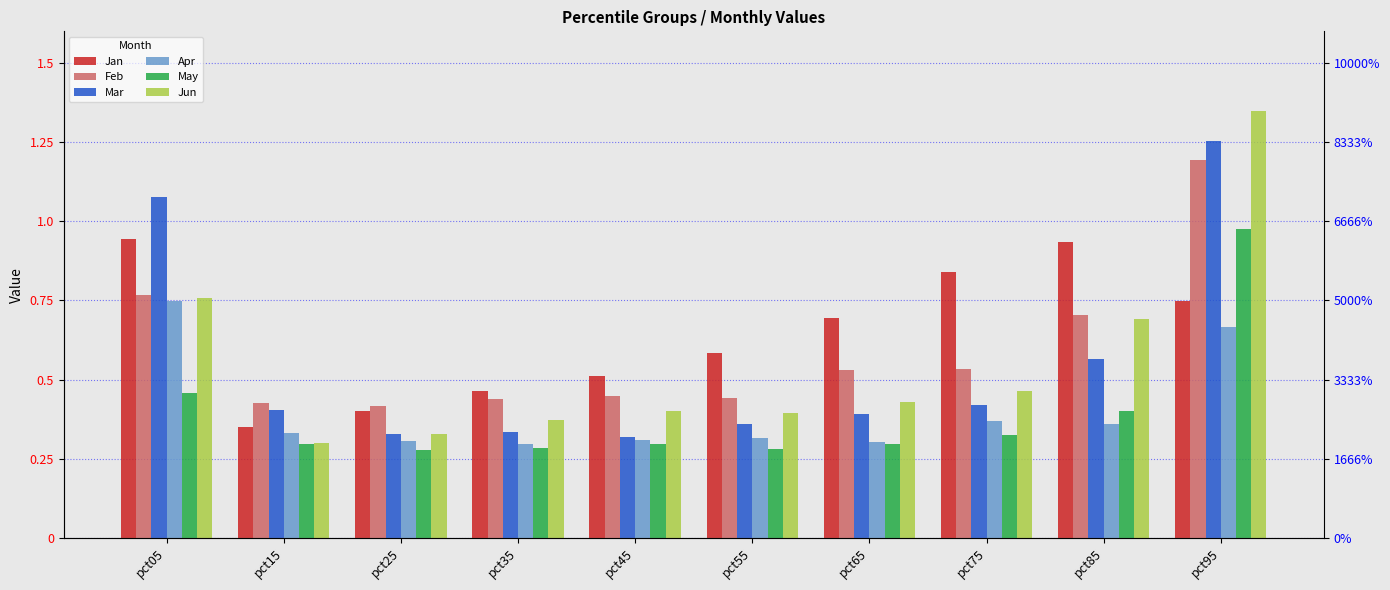

What are all the series names shown in the legend?

Jan, Feb, Mar, Apr, May, Jun